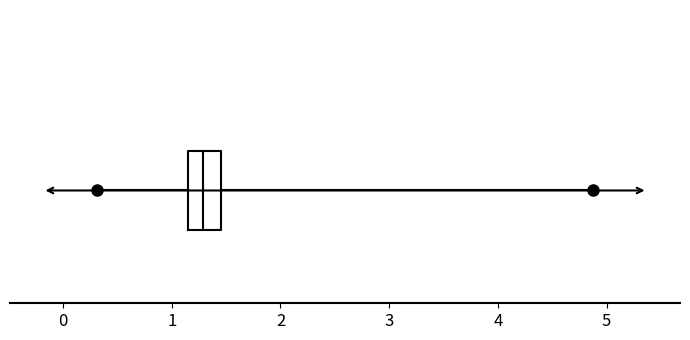

Transcribe this box plot: give where the median line is, the range the box spans, and where the two whiskers end, as read against the x-axis. The values are not printed on the chart, so give them approximately, as read against the axis.

median 1.3, box 1.2 to 1.5, whiskers 0.3 to 4.9